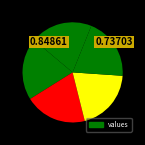

How many segments does this pie chart have?

5